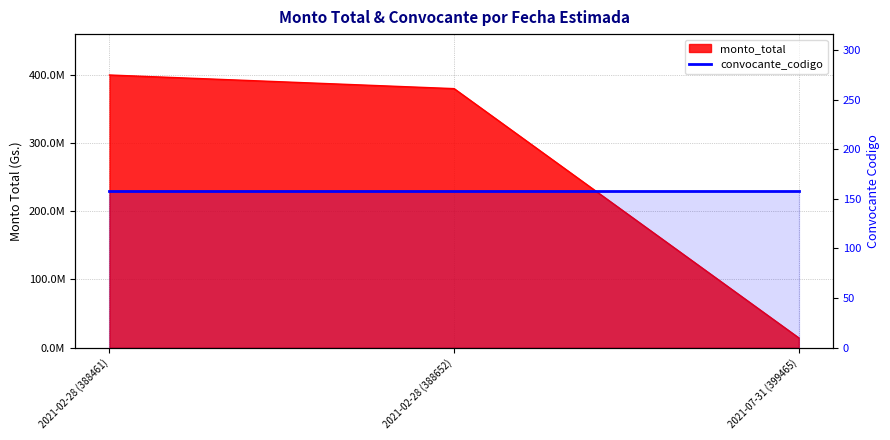

Reading left to right, transcribe all the data shown in this chart.

400000000	380000000	14277000